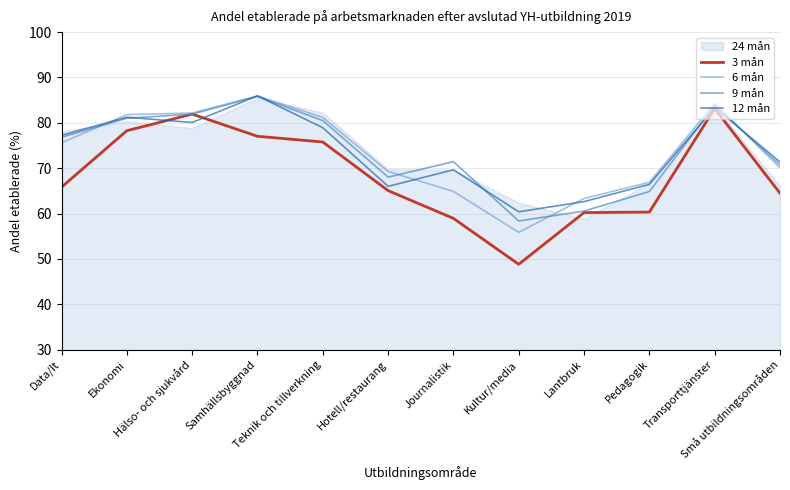

What is the minimum value for 9 mån?

58.4